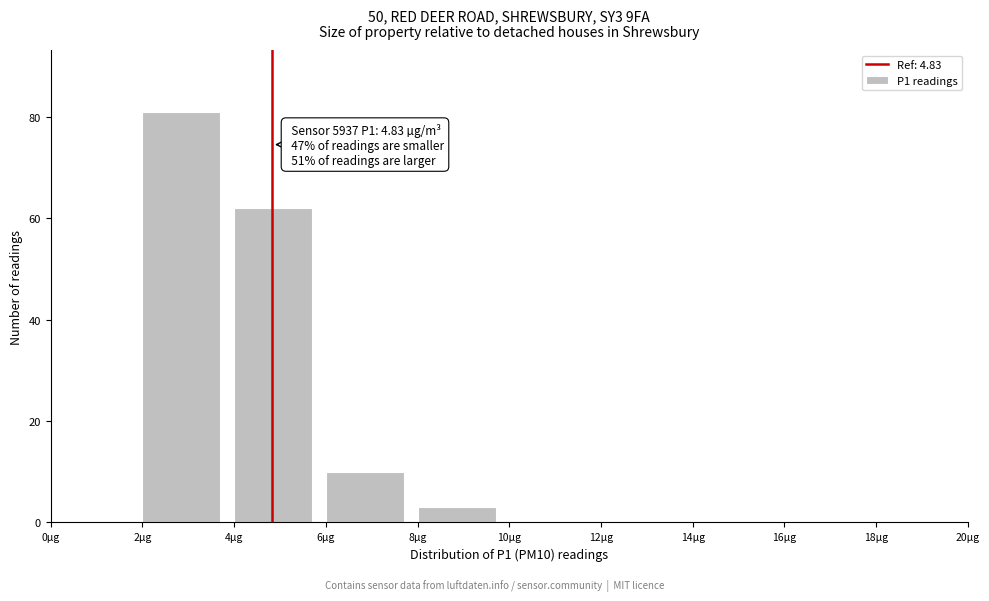

Which range on the x-axis has the tallest bar?

2 to 4